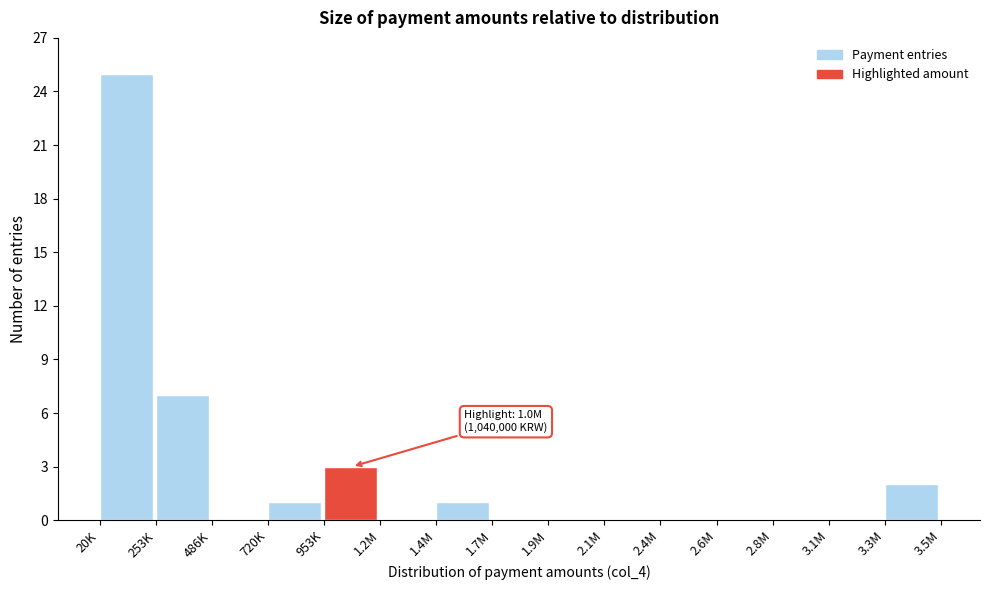

Reading left to right, extract all data points from this chart.

20K=25	253K=7	486K=0	720K=1	953K=3	1.2M=0	1.4M=1	1.7M=0	1.9M=0	2.1M=0	2.4M=0	2.6M=0	2.8M=0	3.1M=0	3.3M=2